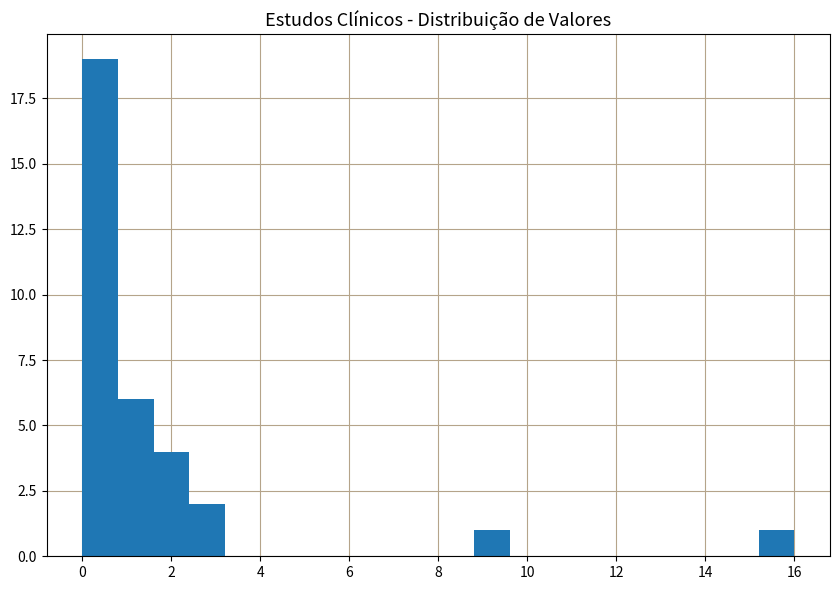

Reading left to right, list every bar in this chart as the range it spans on the x-axis followed by its height. The values are not printed on the chart, so give them approximately, as read against the axis.

0.0 to 0.8: 19
0.8 to 1.6: 6
1.6 to 2.4: 4
2.4 to 3.2: 2
3.2 to 4.0: 0
4.0 to 4.8: 0
4.8 to 5.6: 0
5.6 to 6.4: 0
6.4 to 7.2: 0
7.2 to 8.0: 0
8.0 to 8.8: 0
8.8 to 9.6: 1
9.6 to 10.4: 0
10.4 to 11.2: 0
11.2 to 12.0: 0
12.0 to 12.8: 0
12.8 to 13.6: 0
13.6 to 14.4: 0
14.4 to 15.2: 0
15.2 to 16.0: 1